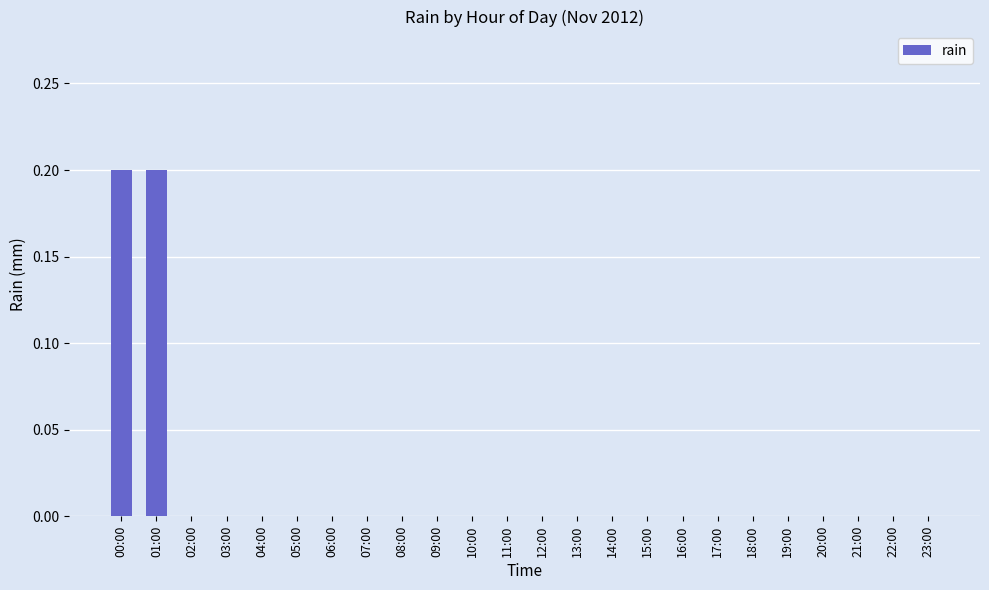

Count the values in the range 0 to 1.

24